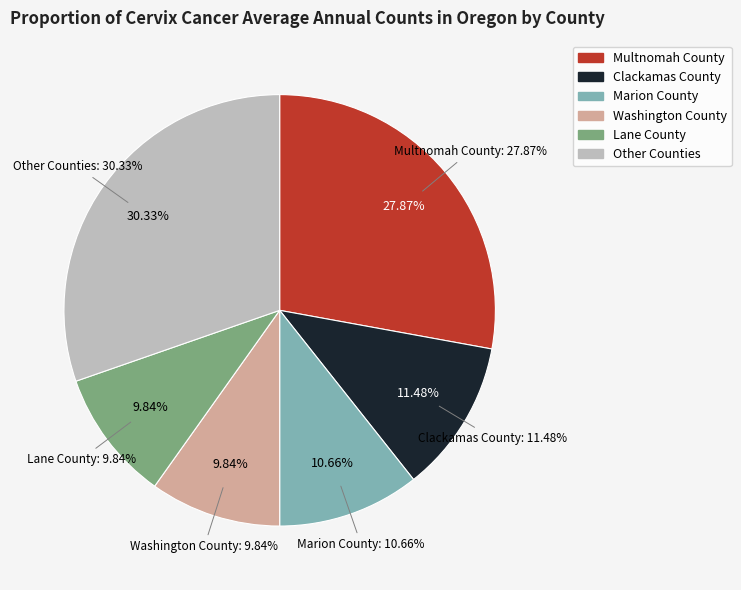

Is there any slice that represents more than half of the pie?

No